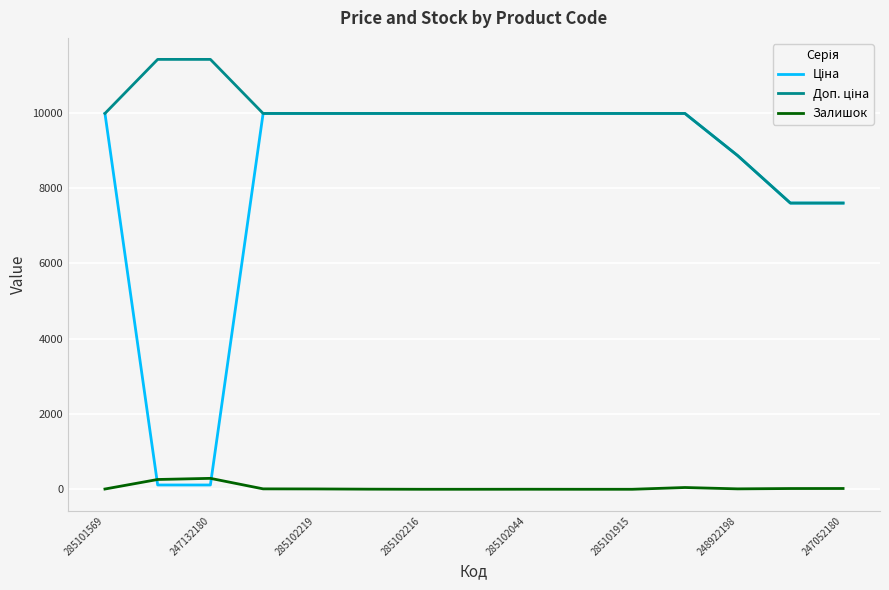

What is the greatest value displayed?

11410.0